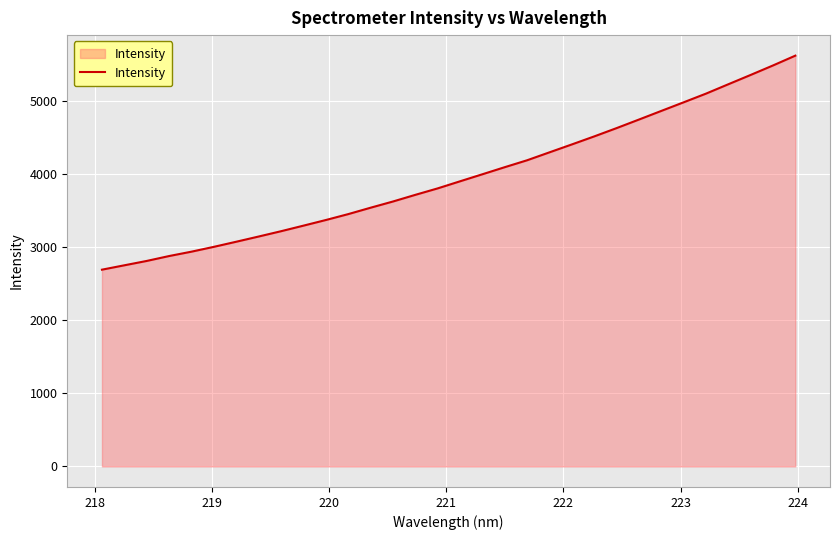

What is the maximum value shown in the chart?

5624.2